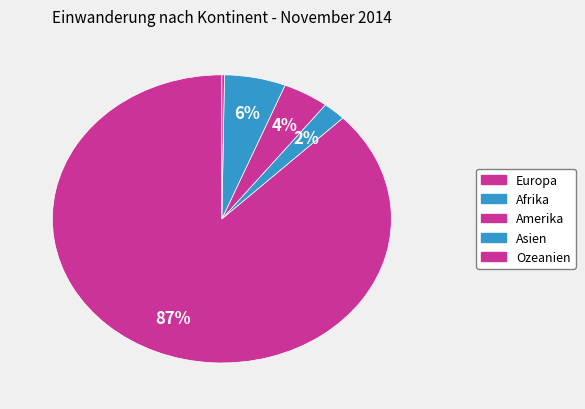

Approximately how many times larger is the value at Europa compared to Ozeanien?

359.0